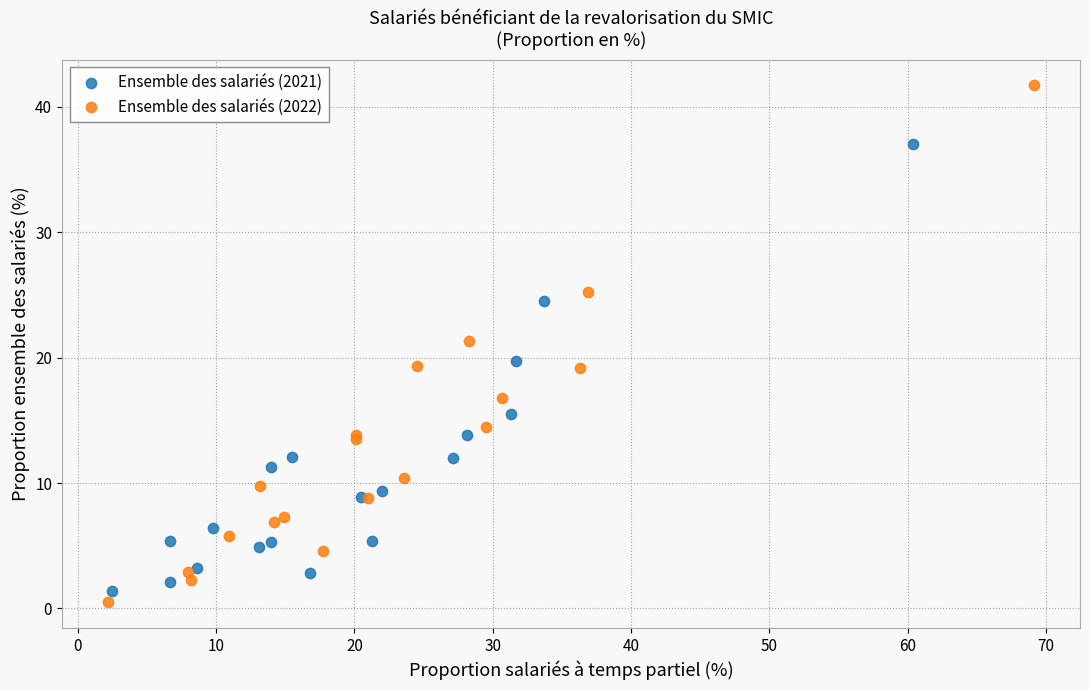

What are all the series names shown in the legend?

Ensemble des salariés (2021), Ensemble des salariés (2022)